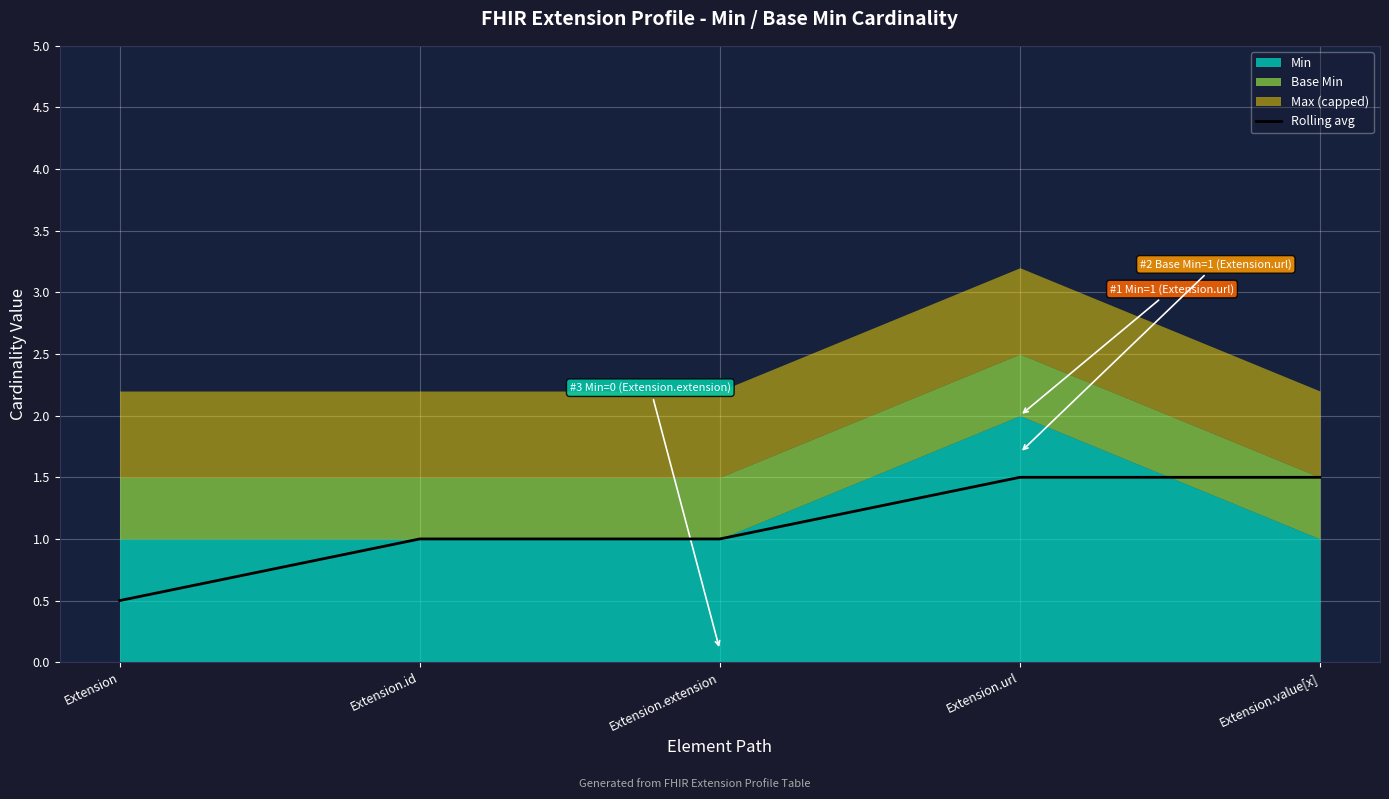

What is the label of the 1st point from the left?

Extension